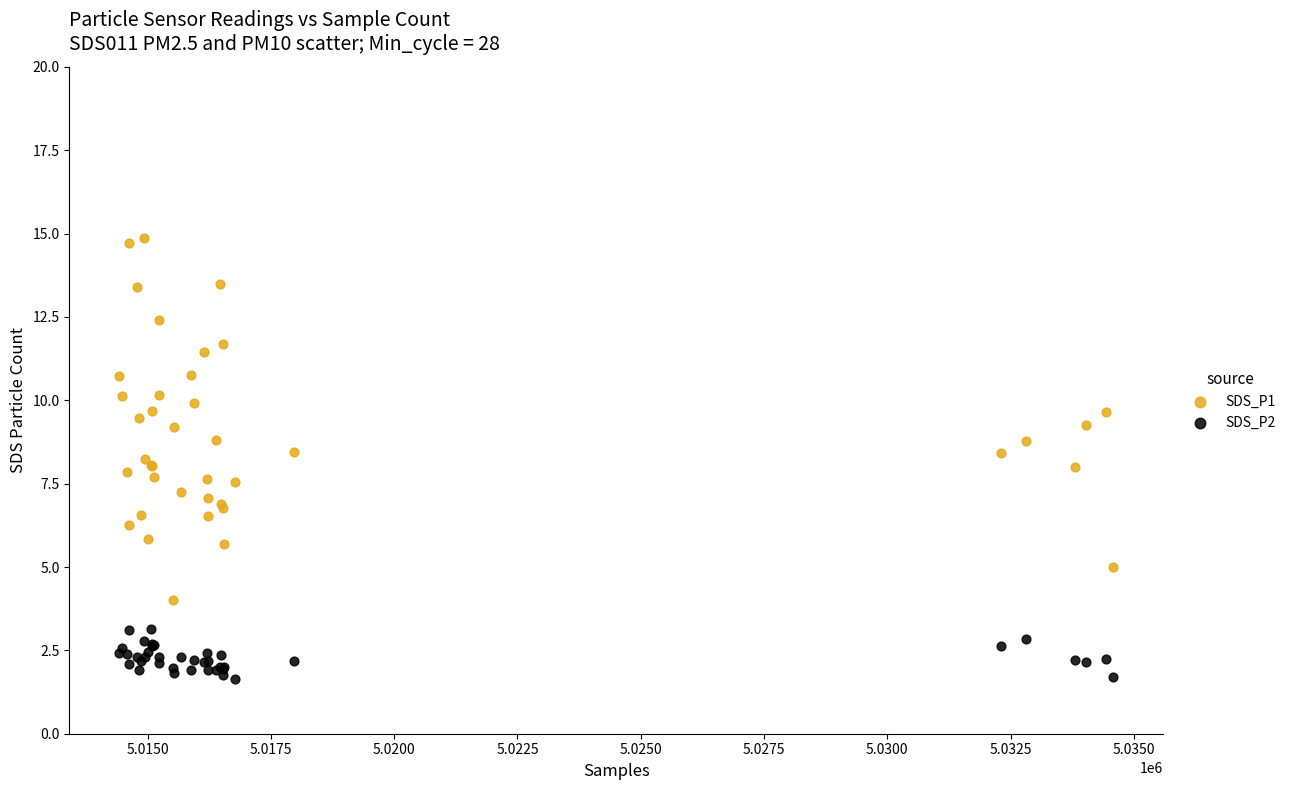

What is the X range (max minus min) for the scatter plot?

20158.0